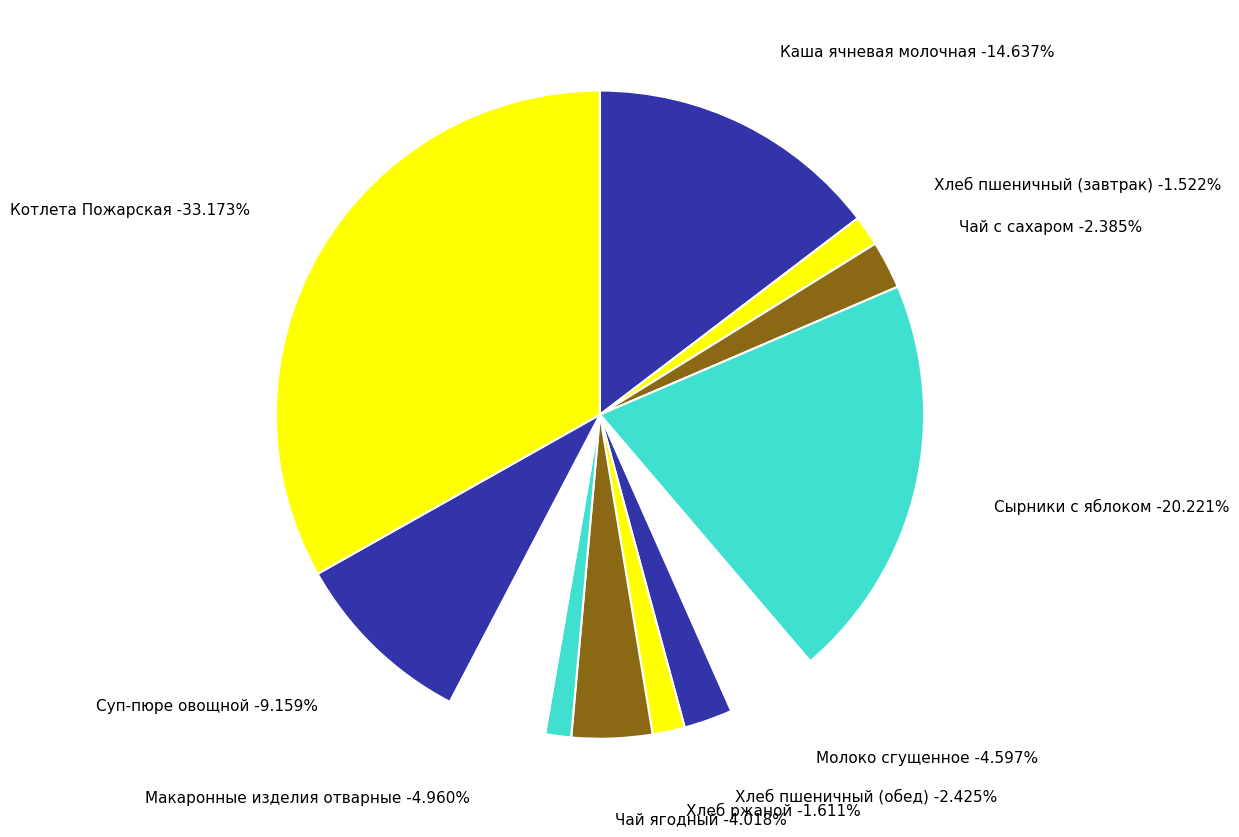

The Чай с сахаром slice represents 9% of the pie. True or false?

False